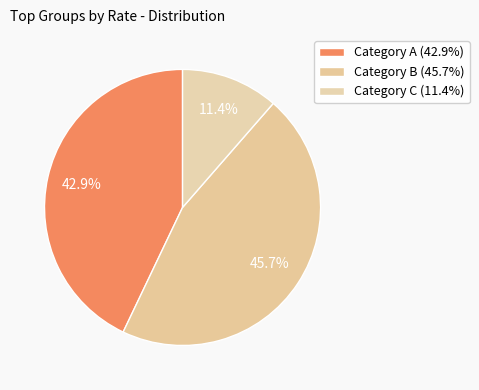

How many slices are in this pie chart?

3